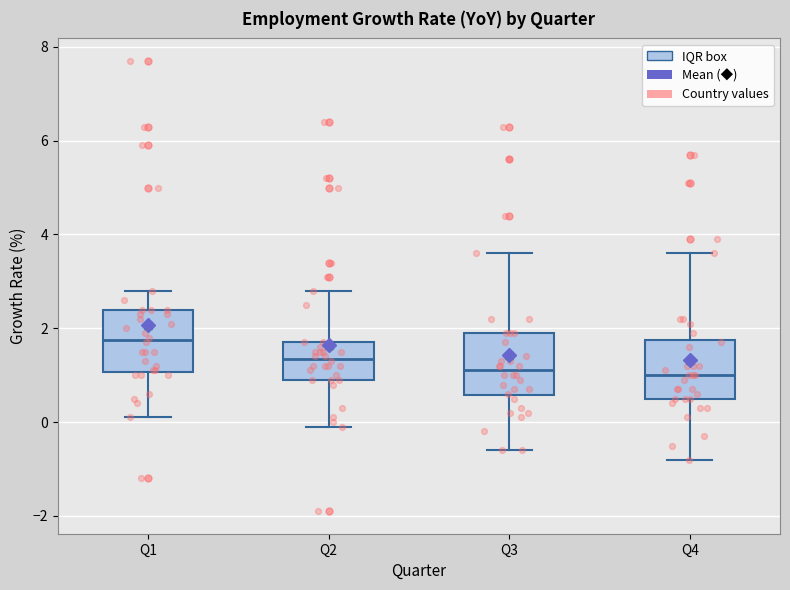

Where is the upper edge of the box for Q1 on the y-axis? The values are not printed on the chart, so give them approximately, as read against the axis.

2.4